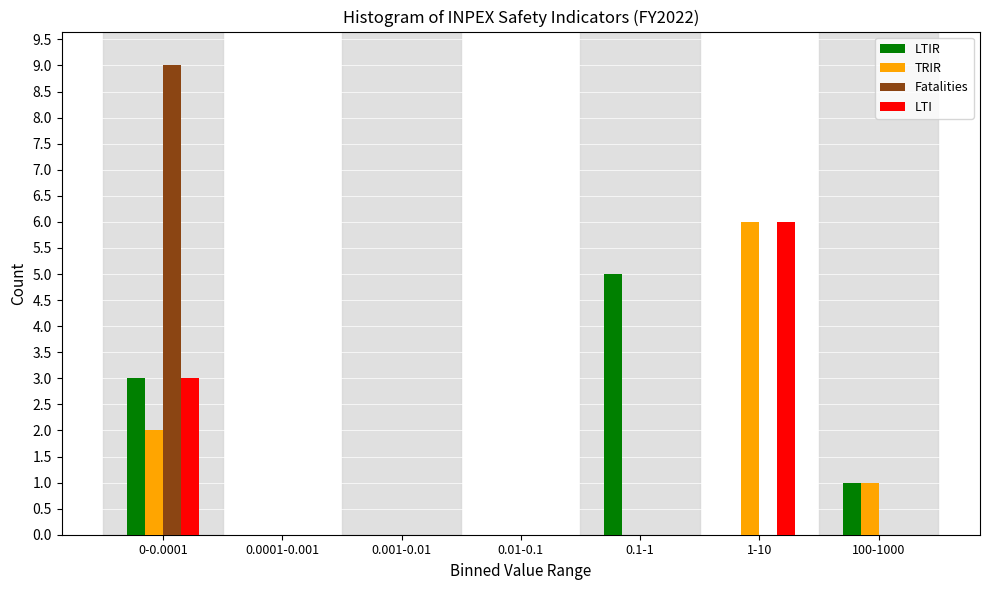

Reading left to right, what are all the values shown in this chart?

LTIR: 0-0.0001=3	0.0001-0.001=0	0.001-0.01=0	0.01-0.1=0	0.1-1=5	1-10=0	100-1000=1
TRIR: 0-0.0001=2	0.0001-0.001=0	0.001-0.01=0	0.01-0.1=0	0.1-1=0	1-10=6	100-1000=1
Fatalities: 0-0.0001=9	0.0001-0.001=0	0.001-0.01=0	0.01-0.1=0	0.1-1=0	1-10=0	100-1000=0
LTI: 0-0.0001=3	0.0001-0.001=0	0.001-0.01=0	0.01-0.1=0	0.1-1=0	1-10=6	100-1000=0